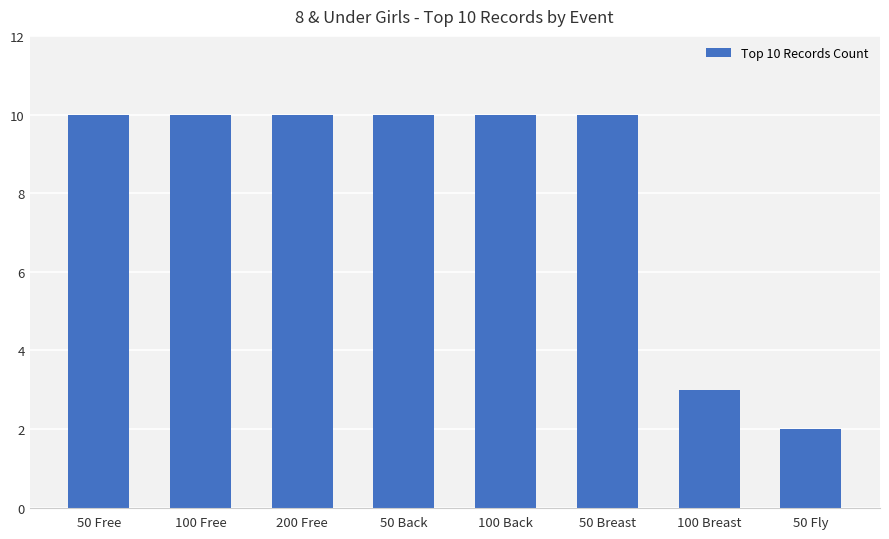

Reading left to right, list all the values displayed in this chart.

10	10	10	10	10	10	3	2